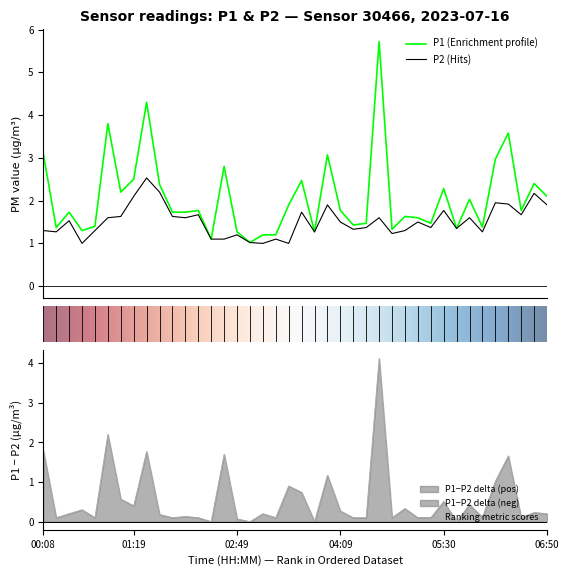

True or false: P1 has a value of 1.4 at 00:18.

True